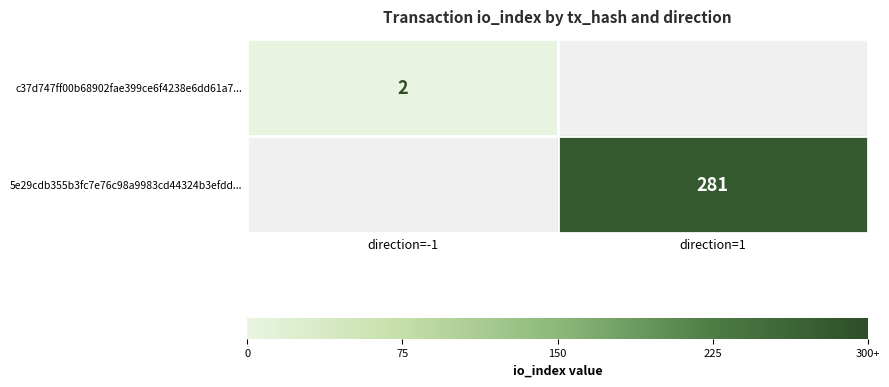

Is it true that c37d747ff00b68902fae399ce6f4238e6dd61a7... equals 2 at direction=-1?

True